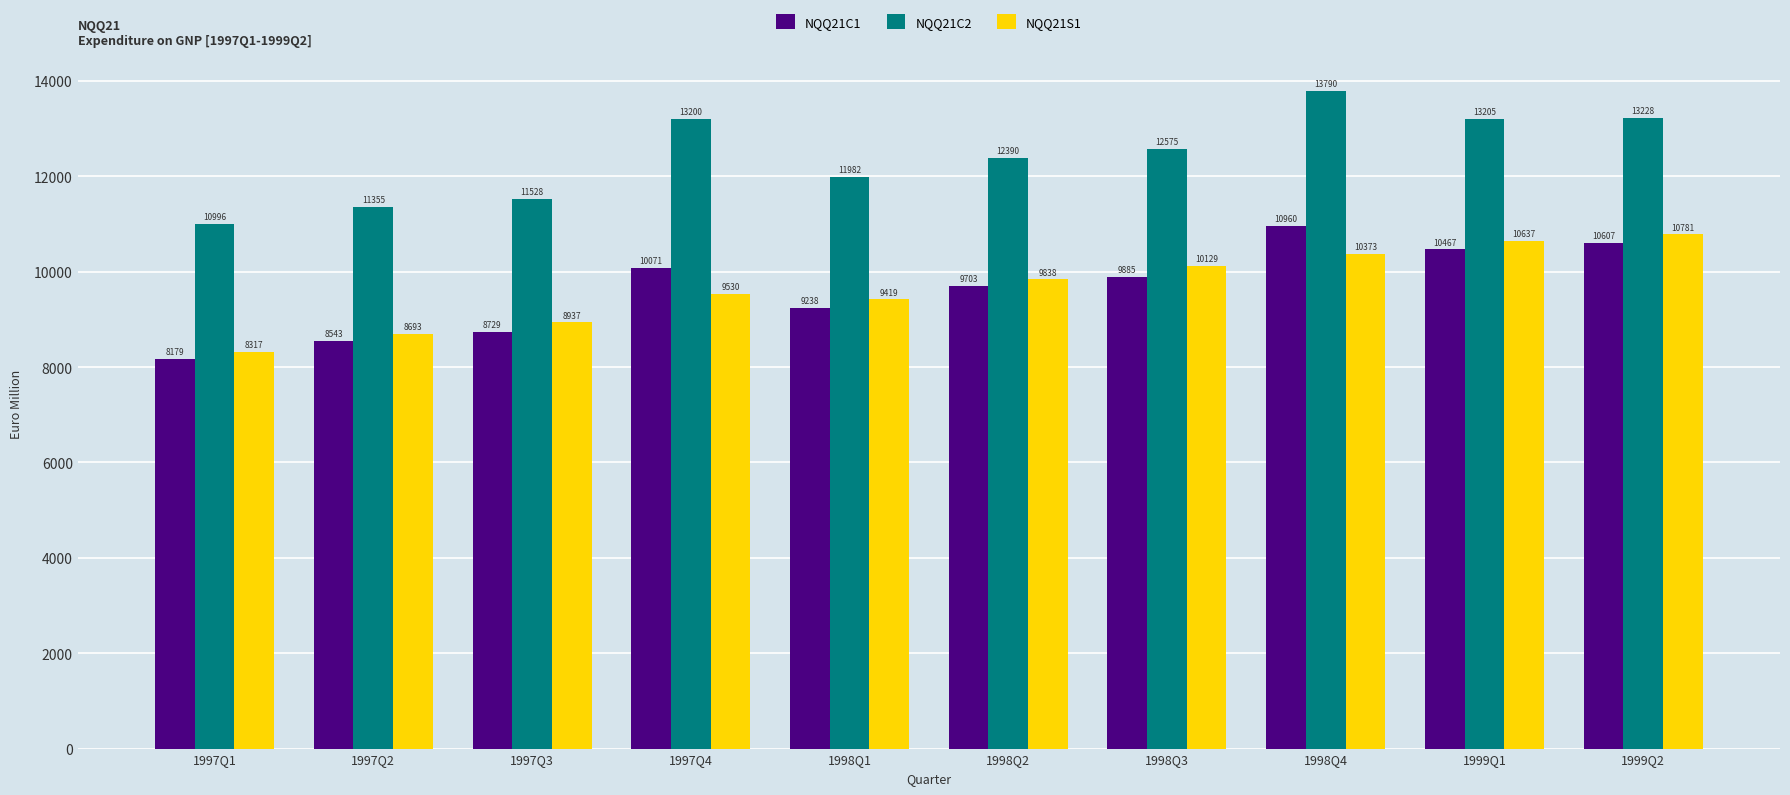

What position from the left is 1999Q2?

10